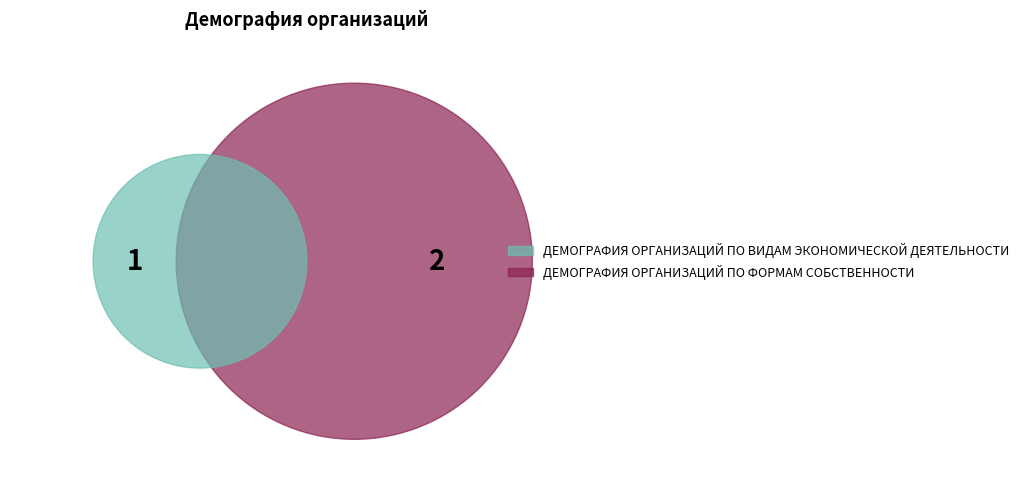

Is ДЕМОГРАФИЯ ОРГАНИЗАЦИЙ ПО ФОРМАМ СОБСТВЕННОСТИ the majority of the pie?

Yes